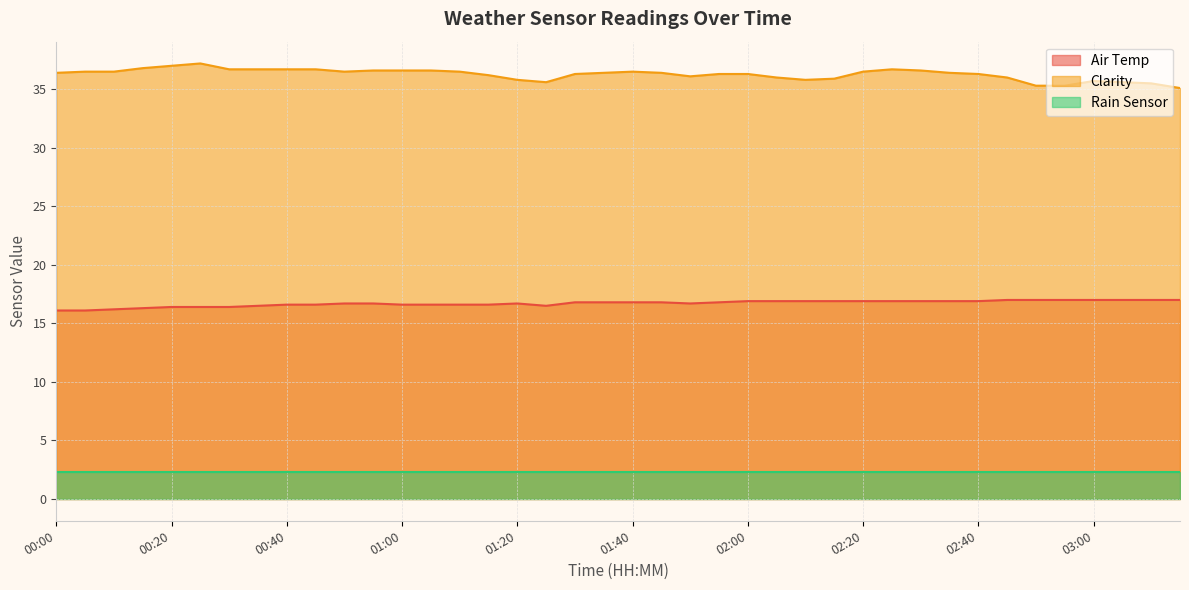

What is the sum of the Air Temp values at 02:35 and 01:35?

33.7